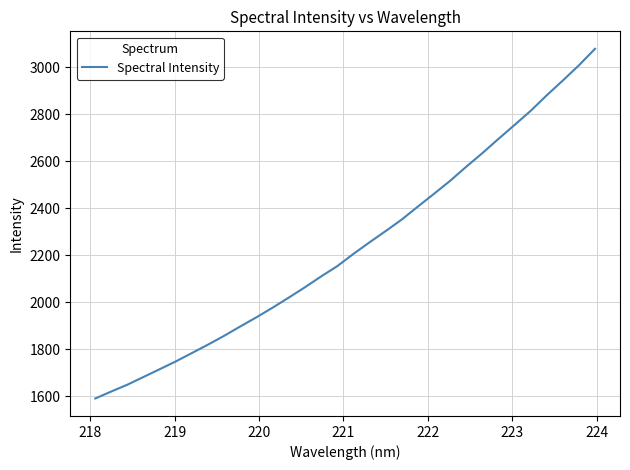

What is the maximum value shown in the chart?

3078.1